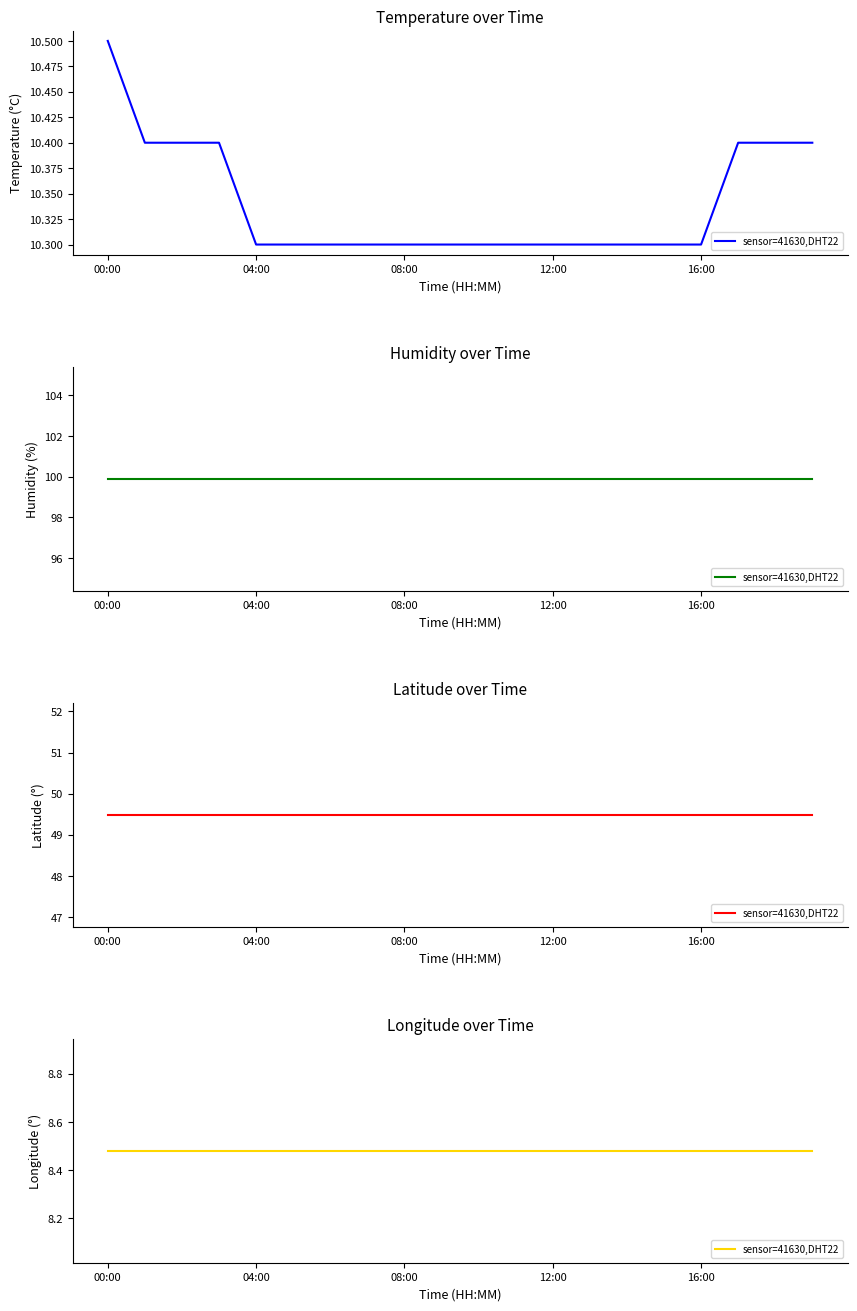

What is the average value of the temperature series?

10.3